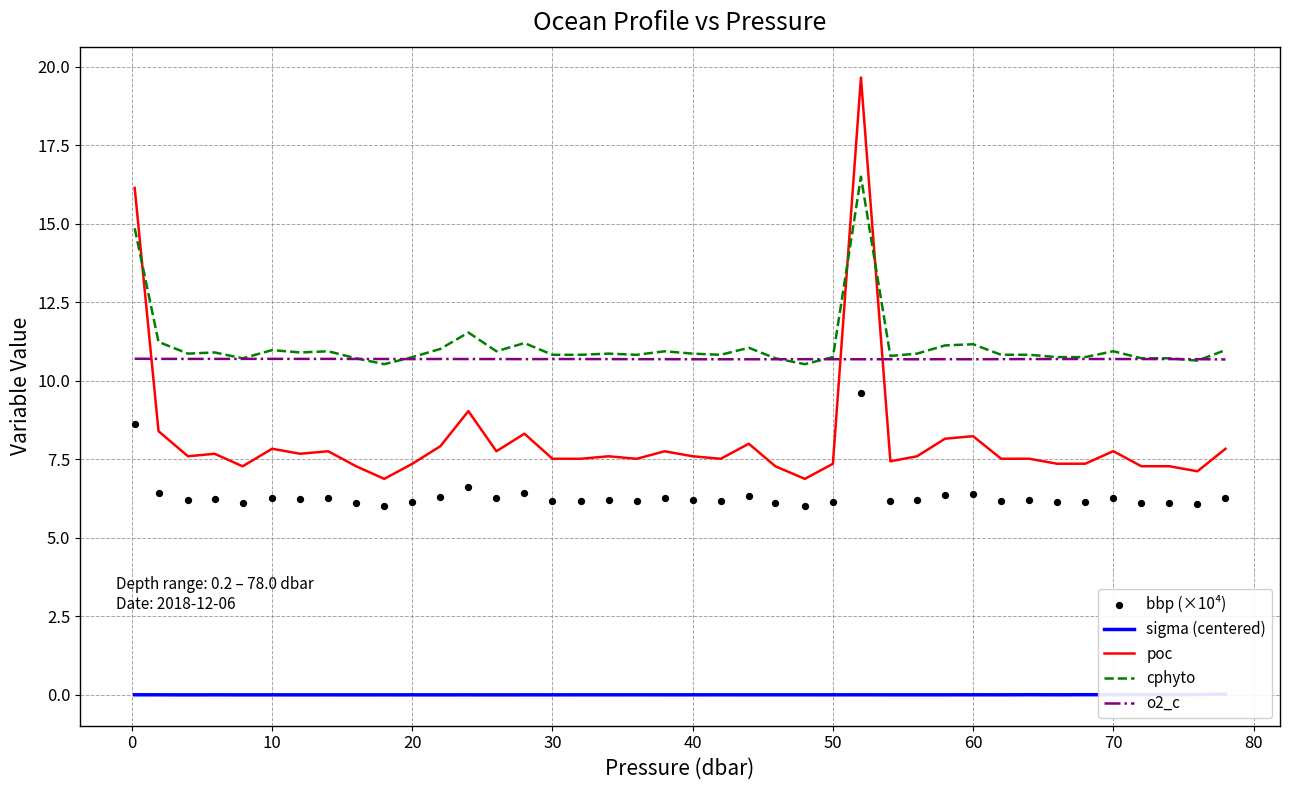

What are all the series names shown in the legend?

sigma (centered), poc, cphyto, o2_c, bbp (×10⁴)